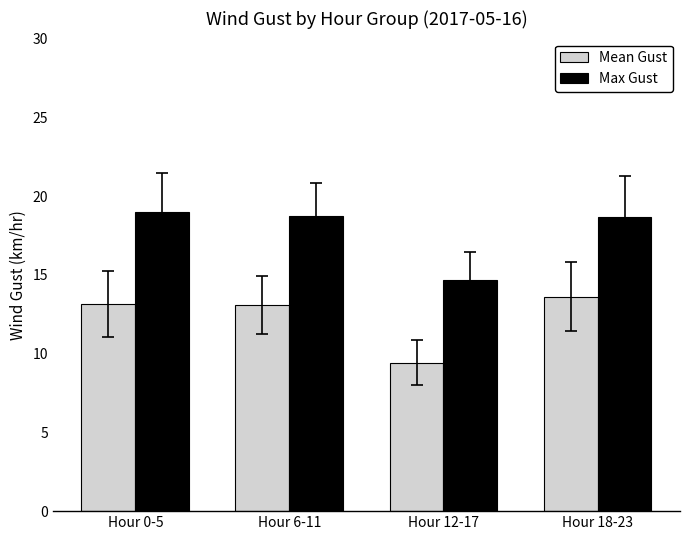

Rank the series by their maximum value, from highest to lowest.

Max Gust, Mean Gust